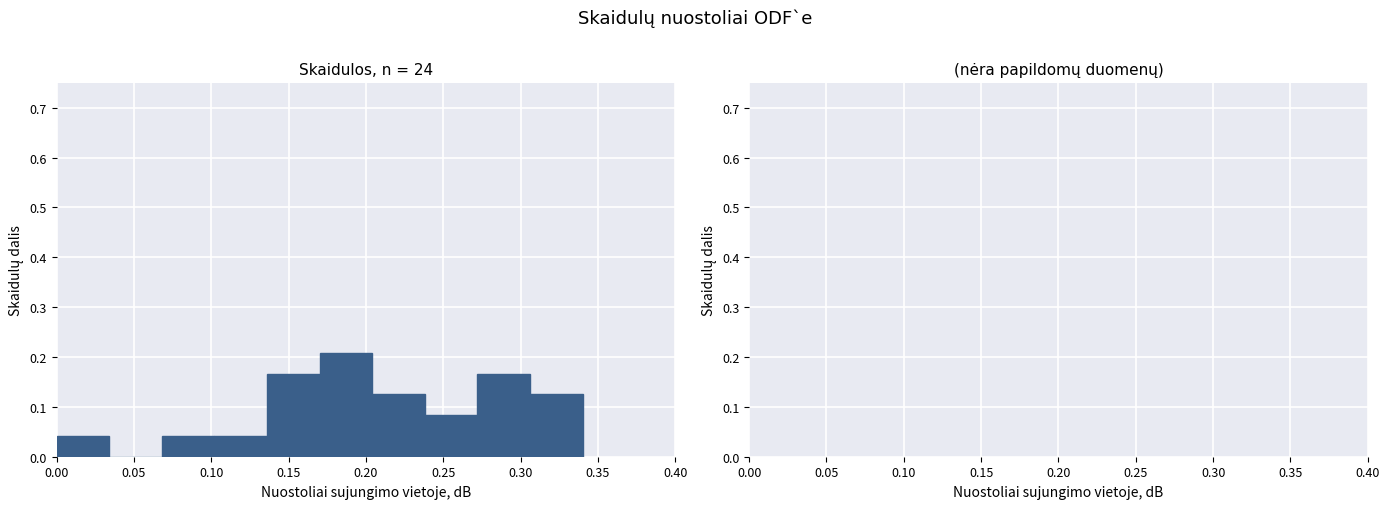

Reading left to right, transcribe this chart: for each bar, give the range it covers on the x-axis and its height. Neither the bar edges nor the heights are printed on the chart, so give them approximately, as read against the axes.

0.000 to 0.034: 0.04
0.034 to 0.068: 0
0.068 to 0.102: 0.04
0.102 to 0.136: 0.04
0.136 to 0.170: 0.17
0.170 to 0.204: 0.21
0.204 to 0.238: 0.13
0.238 to 0.272: 0.08
0.272 to 0.306: 0.17
0.306 to 0.340: 0.13